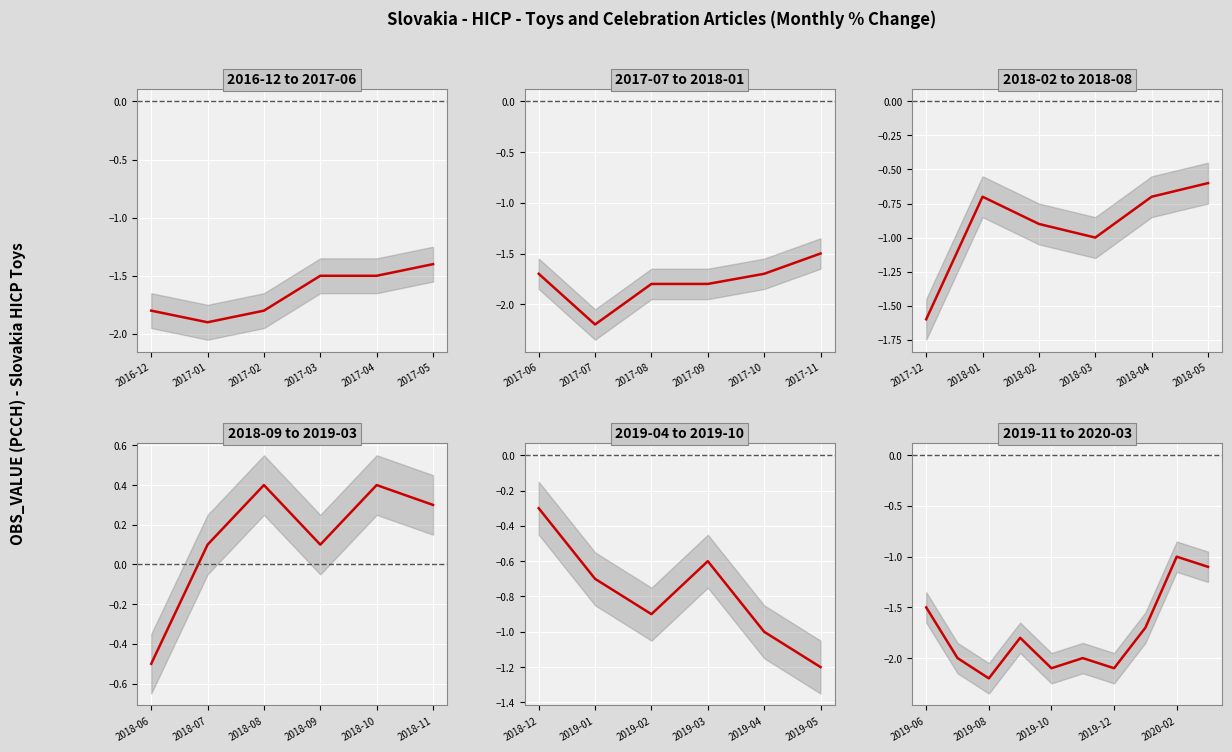

What is the value of the 3rd point from the left?

-2.2